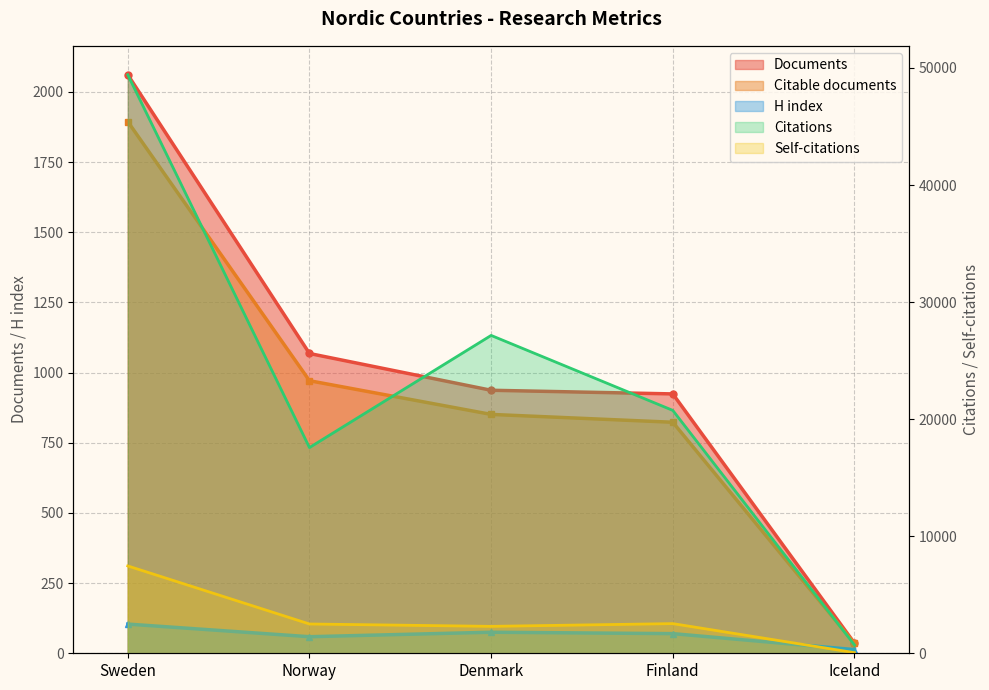

Which series has the largest range (max minus min)?

Citations